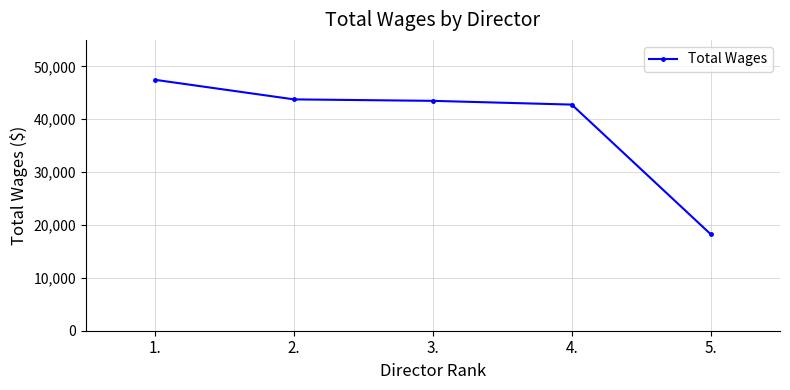

Reading left to right, what are all the values shown in this chart?

1.=47443	2.=43749	3.=43472	4.=42762	5.=18269